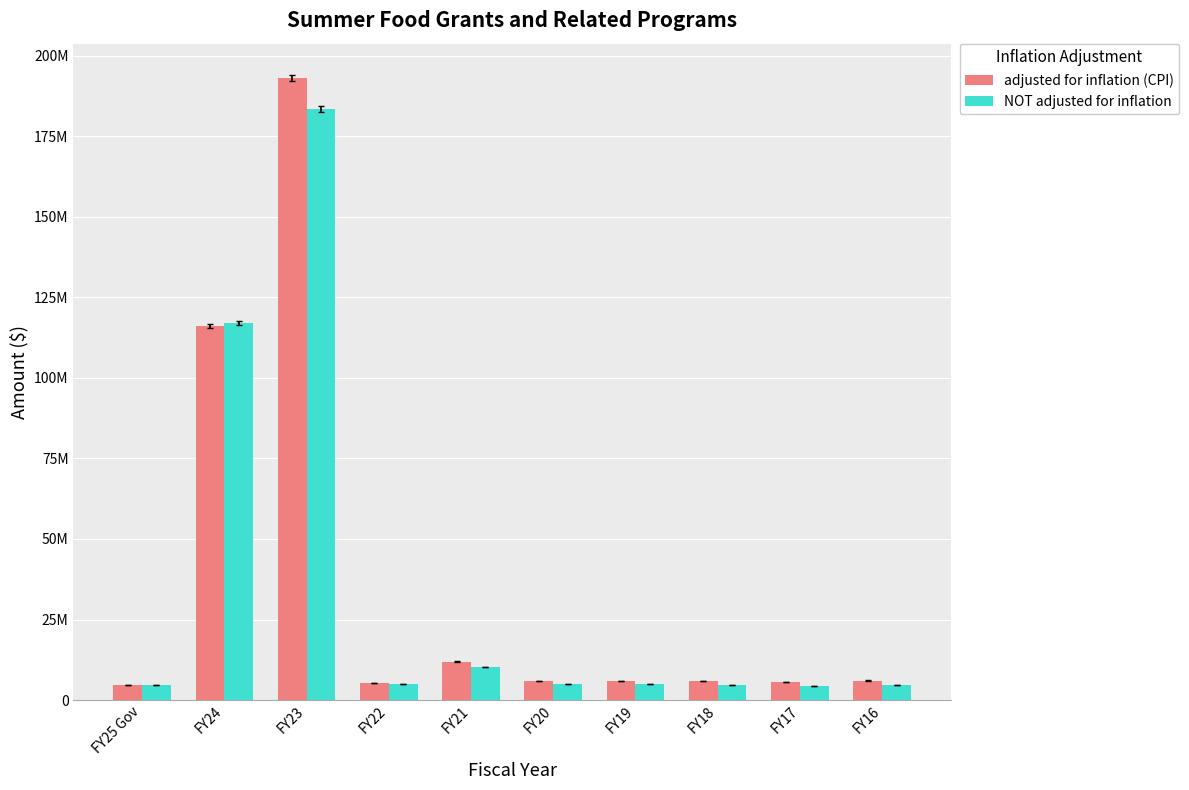

At which label is NOT adjusted for inflation closest to 93862057?

FY24